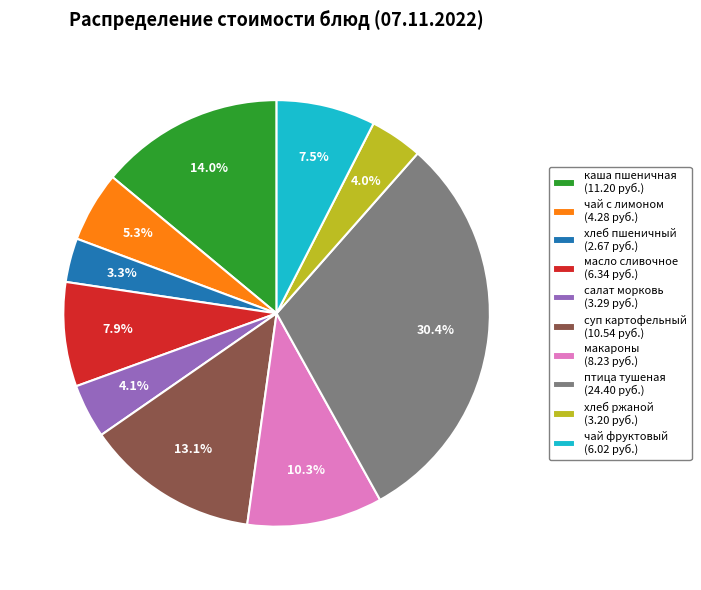

What percentage do каша пшеничная (11.20 руб.) and салат морковь (3.29 руб.) together represent?

18.1%